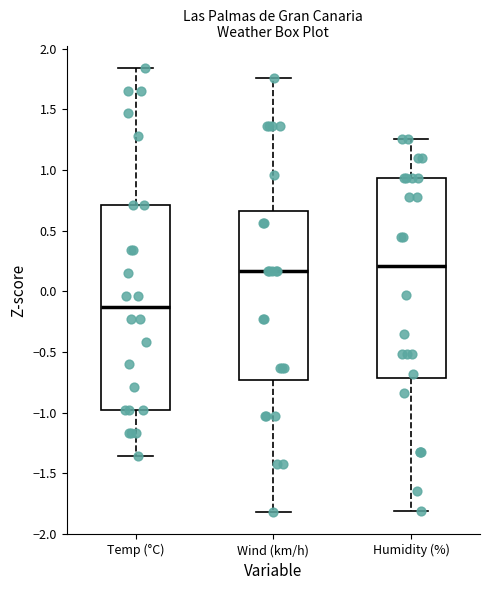

Reading left to right, transcribe this box plot: for each box, give where its median line is, the range the box spans, and where its two whiskers end, as read against the y-axis. The values are not printed on the chart, so give them approximately, as read against the axis.

Temp (°C): median -0.15, box -1.00 to 0.70, whiskers -1.35 to 1.85
Wind (km/h): median 0.15, box -0.75 to 0.65, whiskers -1.80 to 1.75
Humidity (%): median 0.20, box -0.70 to 0.95, whiskers -1.80 to 1.25